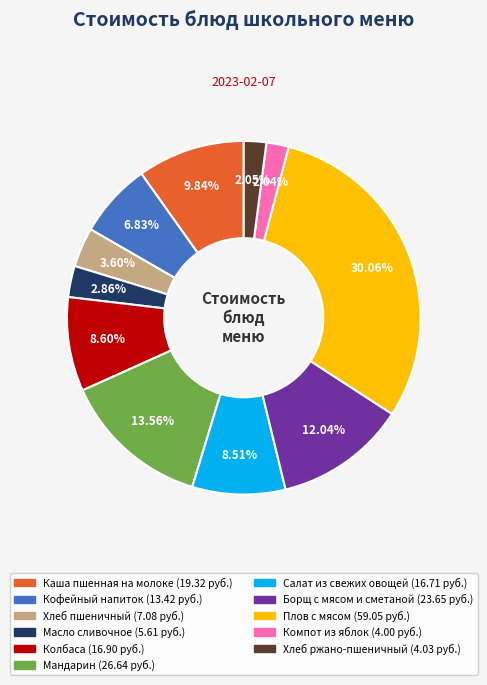

To the nearest percent, what is the difference between the Мандарин and Каша пшенная на молоке slice percentages?

4%